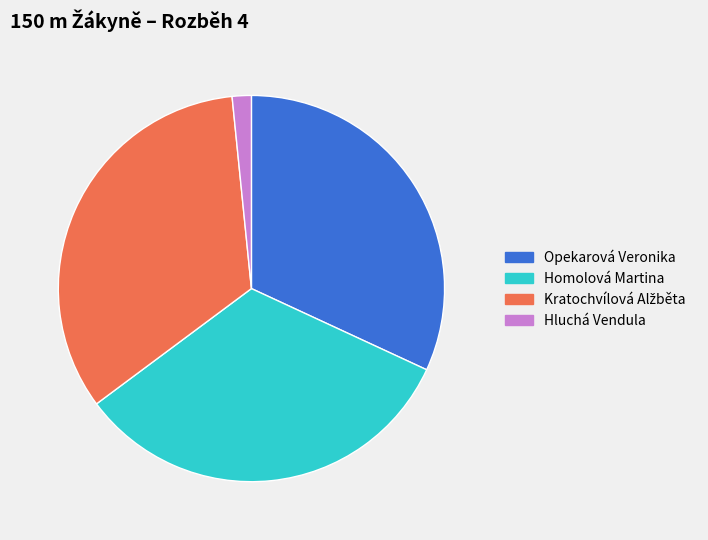

How many segments does this pie chart have?

4